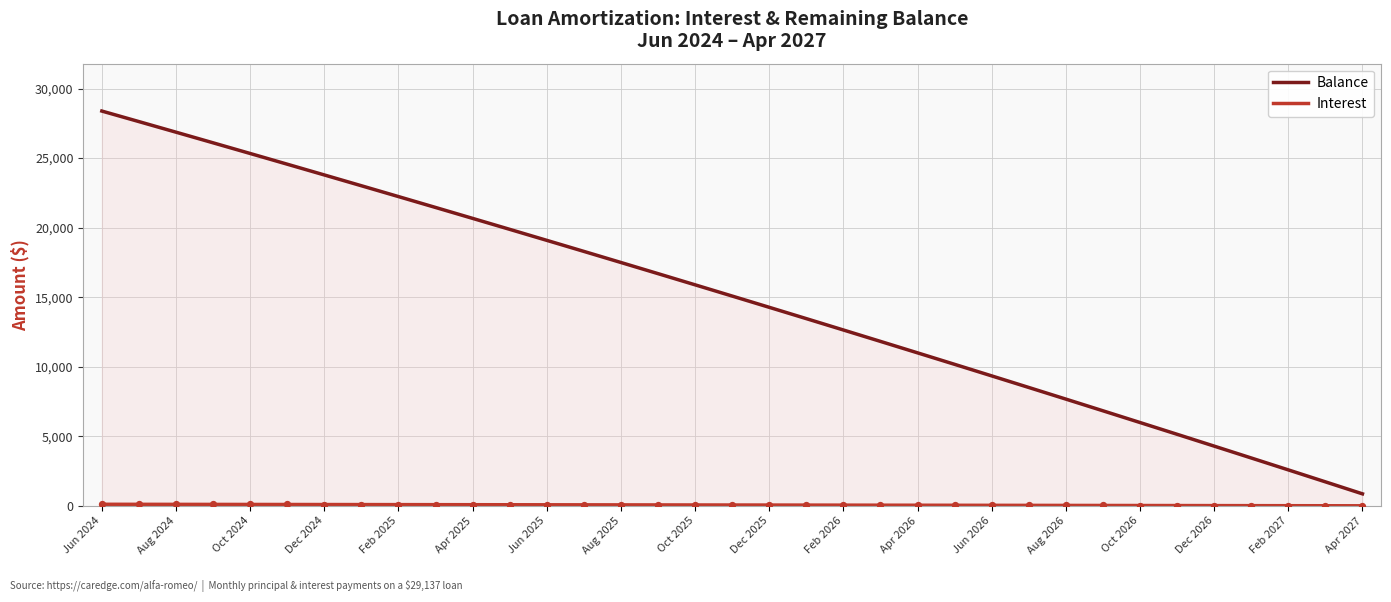

Which series contains the lowest Y value?

Interest